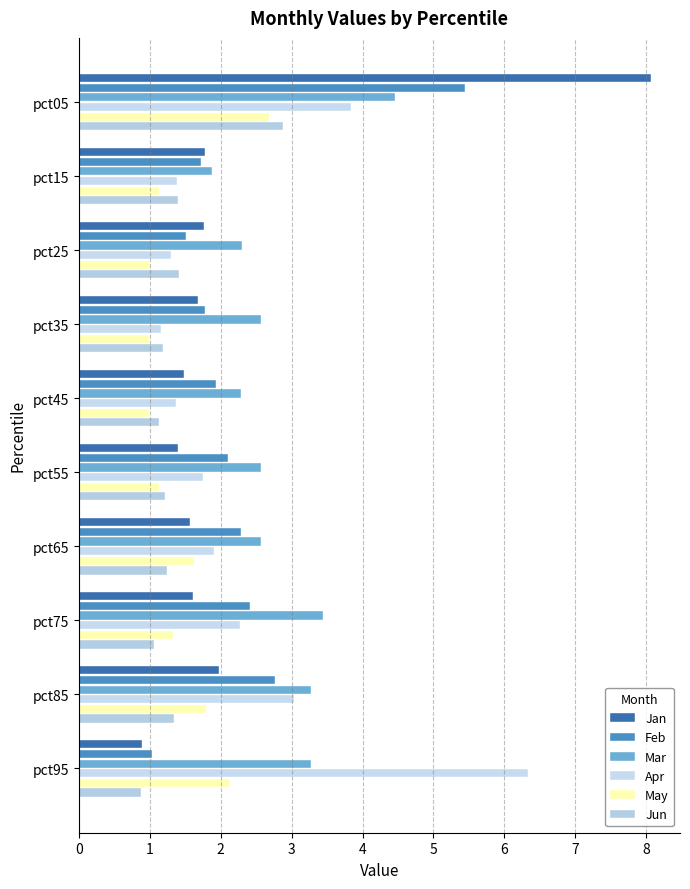

What is the maximum value for Jun?

2.9